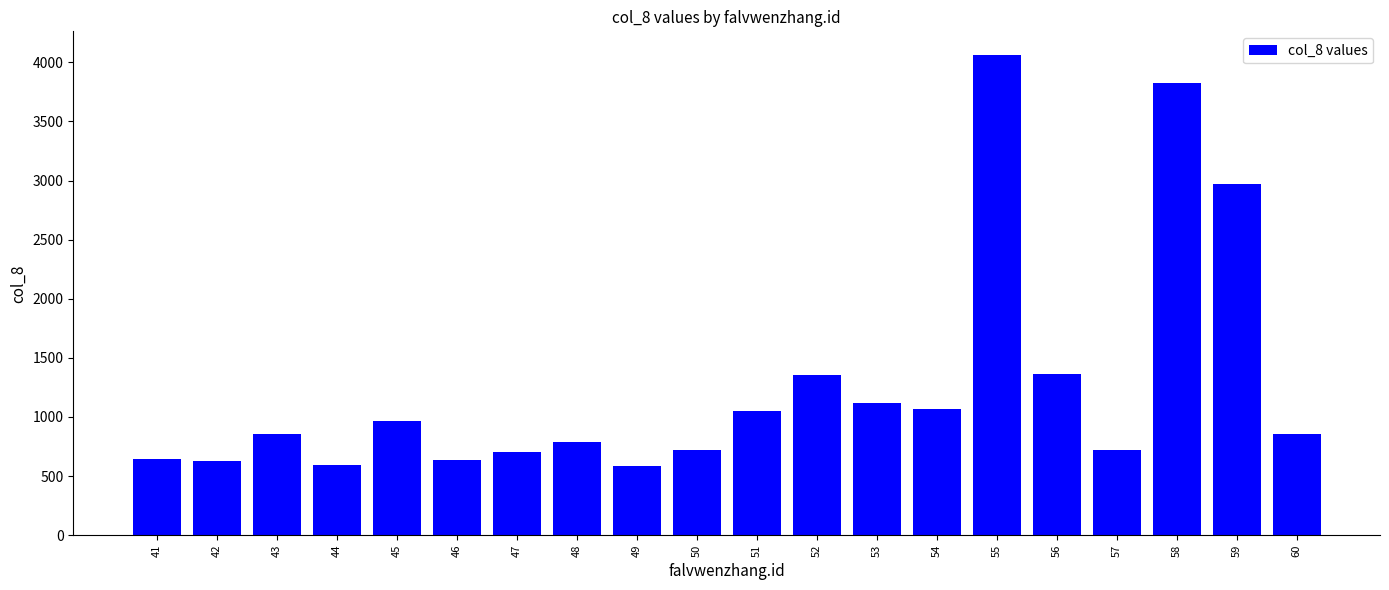

The chart shows a value of 3828 at 58. True or false?

True